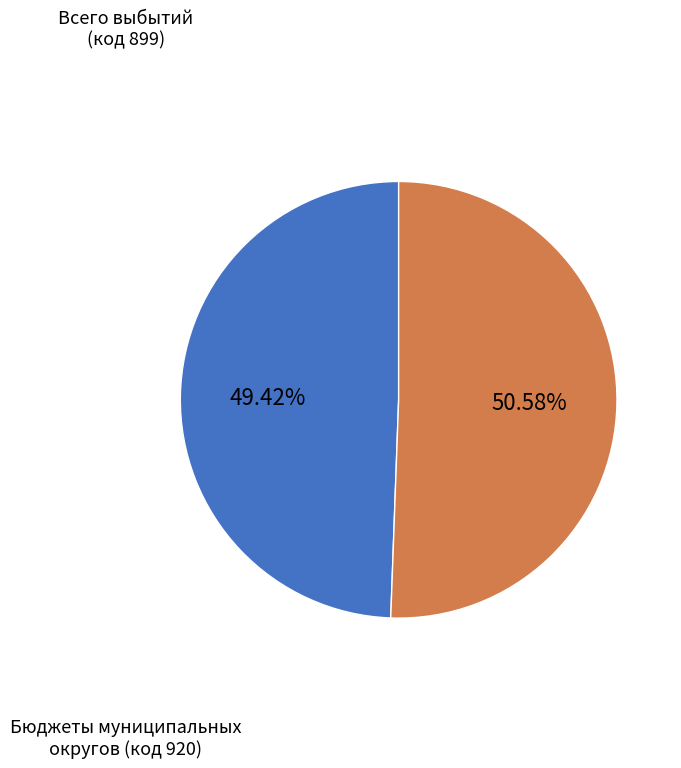

Is there a majority slice in this chart?

Yes